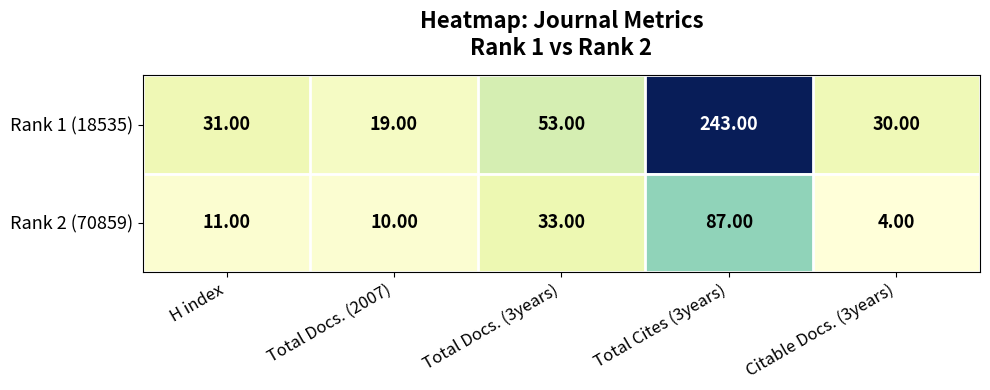

What is the maximum value shown in the chart?

243